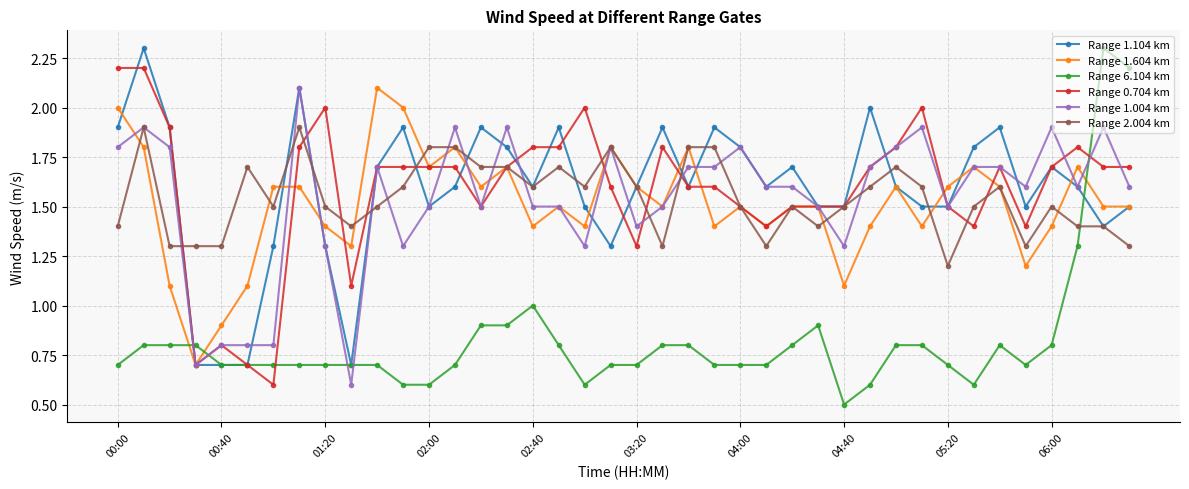

True or false: Range 1.004 km and Range 2.004 km cross at least once.

True